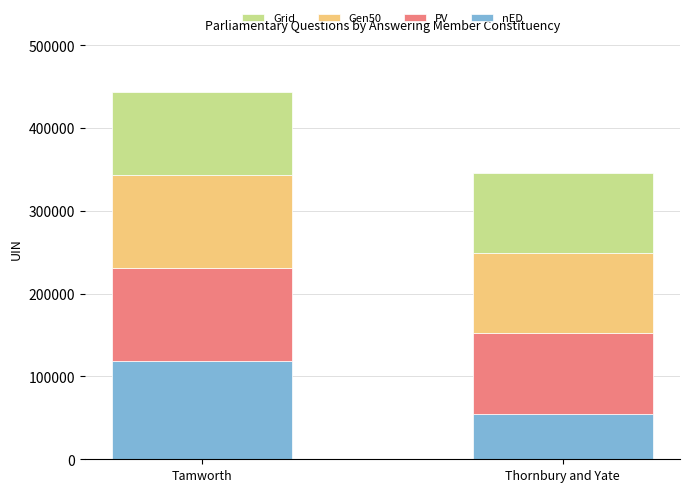

How many data points in nED are less than 118075?

1